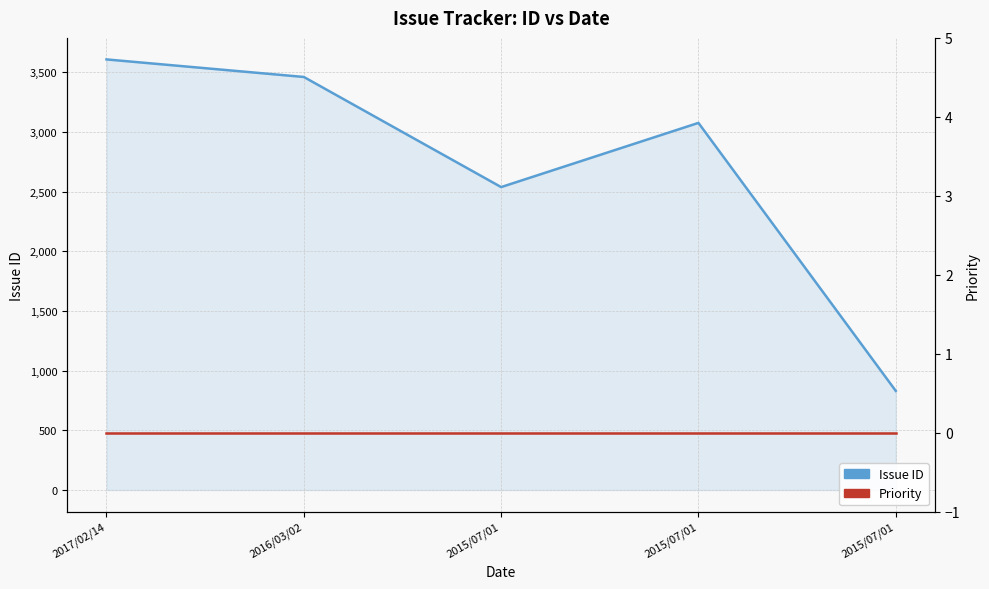

What is the maximum value shown in the chart?

3609